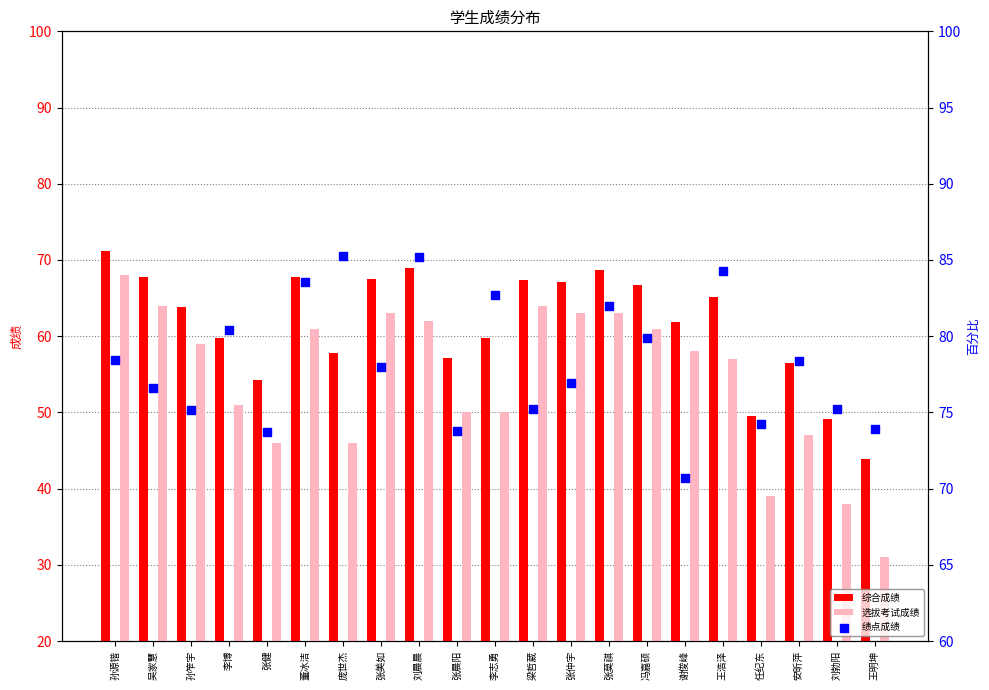

Which series reaches the maximum Y coordinate?

绩点成绩